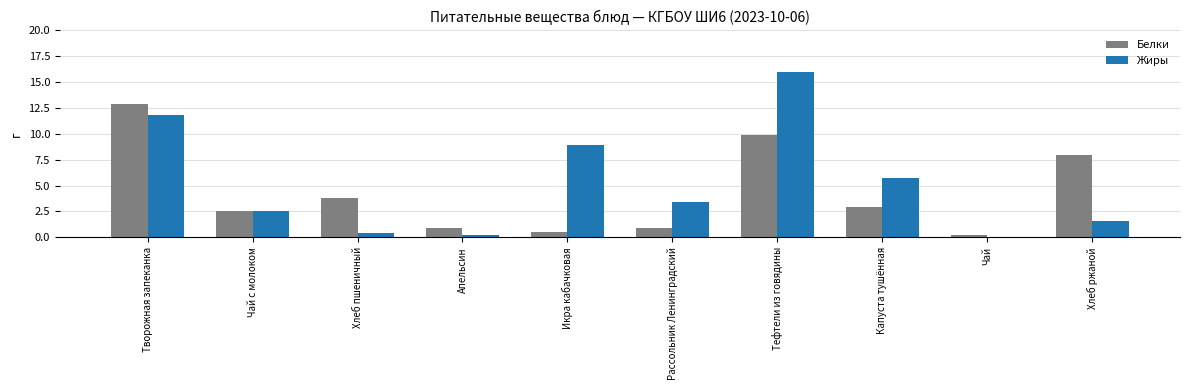

What is the difference between the Жиры values at Хлеб пшеничный and Рассольник Ленинградский?

3.0